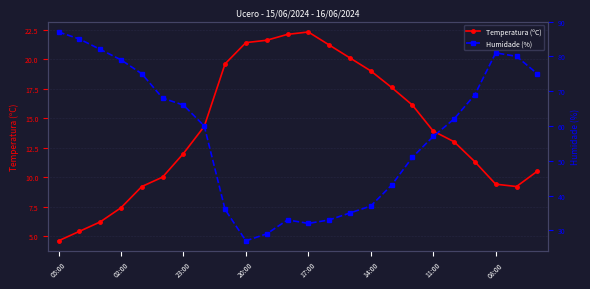

What are all the series names shown in the legend?

Temperatura (ºC), Humidade (%)